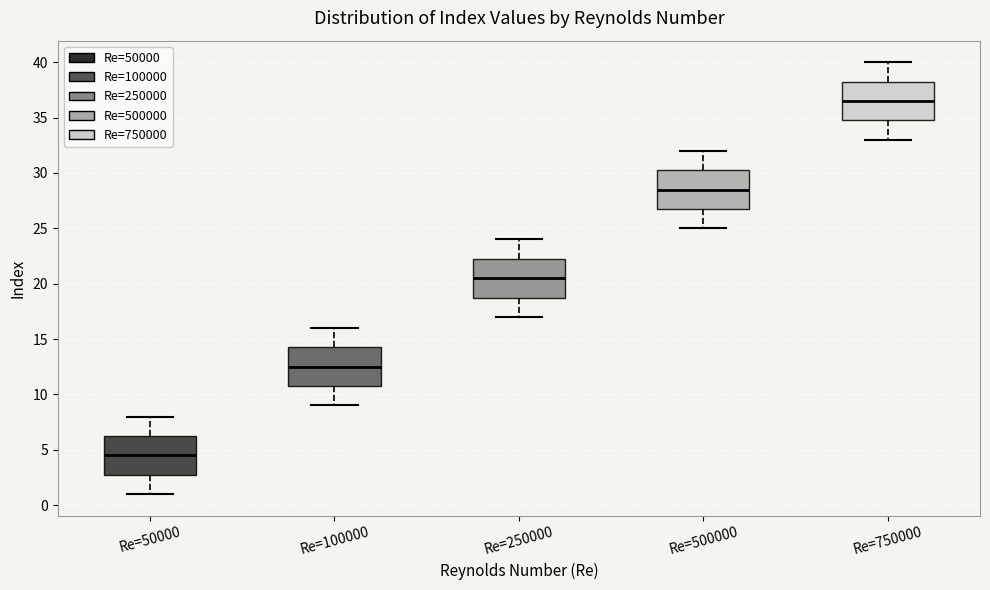

Reading left to right, read every box against the y-axis: the position of its median line, the range the box covers, and the ends of its whiskers. The values are not printed on the chart, so give them approximately, as read against the axis.

Re=50000: median 4.5, box 3.0 to 6.5, whiskers 1.0 to 8.0
Re=100000: median 12.5, box 11.0 to 14.5, whiskers 9.0 to 16.0
Re=250000: median 20.5, box 19.0 to 22.5, whiskers 17.0 to 24.0
Re=500000: median 28.5, box 27.0 to 30.5, whiskers 25.0 to 32.0
Re=750000: median 36.5, box 35.0 to 38.5, whiskers 33.0 to 40.0